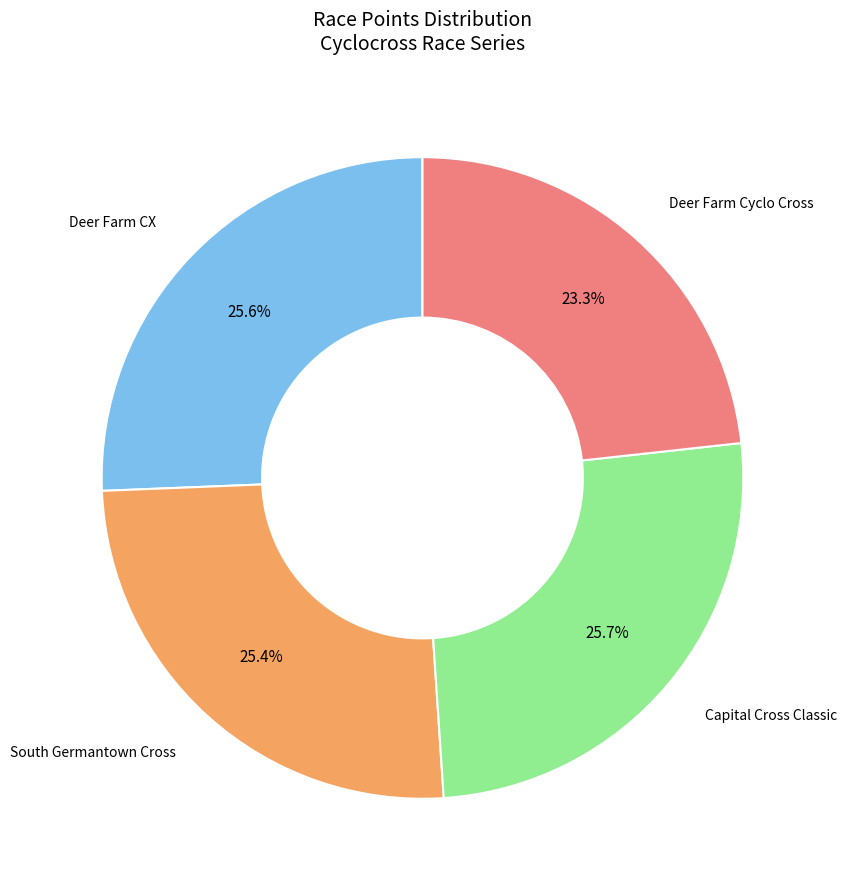

How many segments does this pie chart have?

4